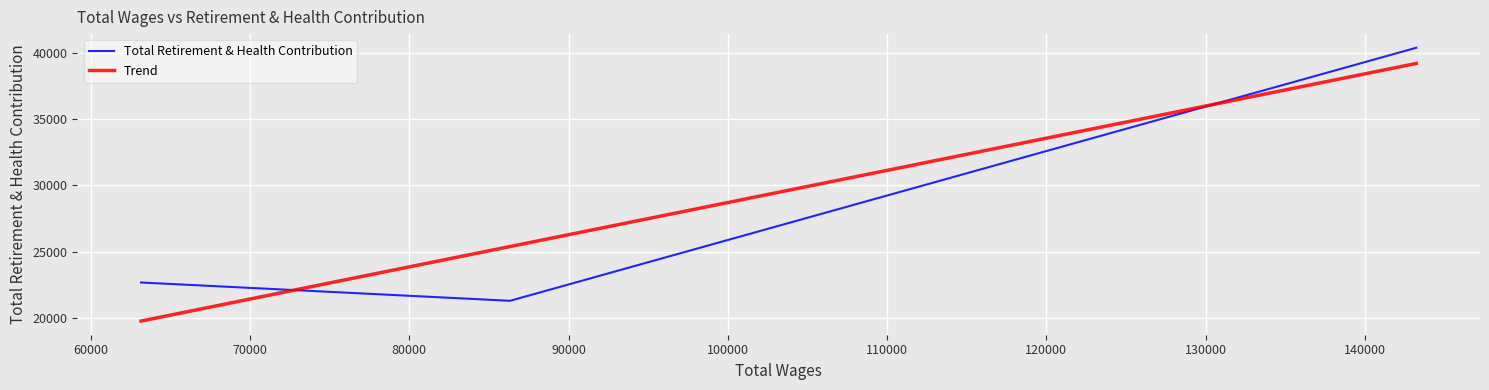

What is the lowest value of the Total Retirement & Health Contribution series?

21302